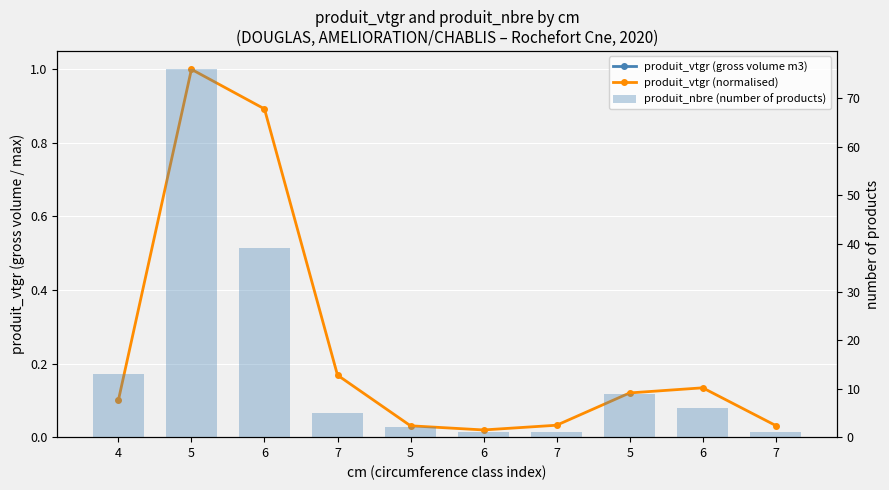

Which series has the largest range (max minus min)?

produit_nbre (number of products)